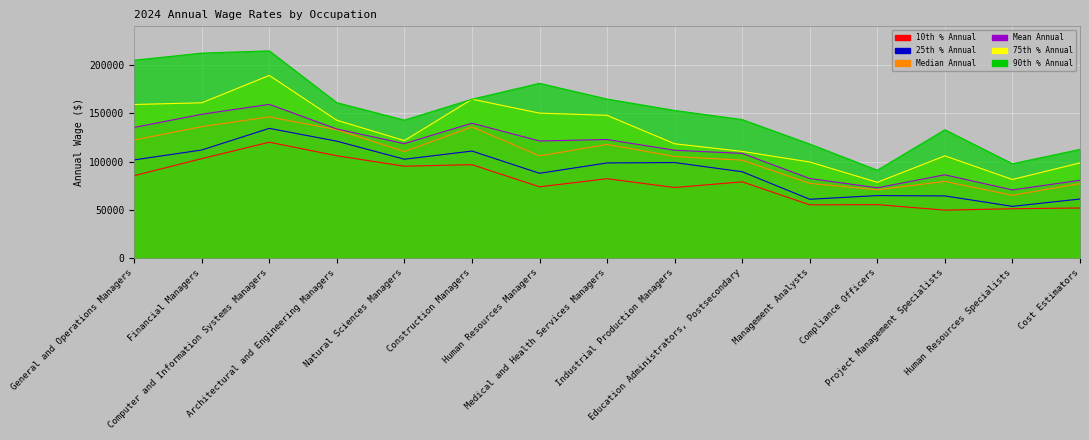

At which category is the sum across all series the highest?

Computer and Information Systems Managers